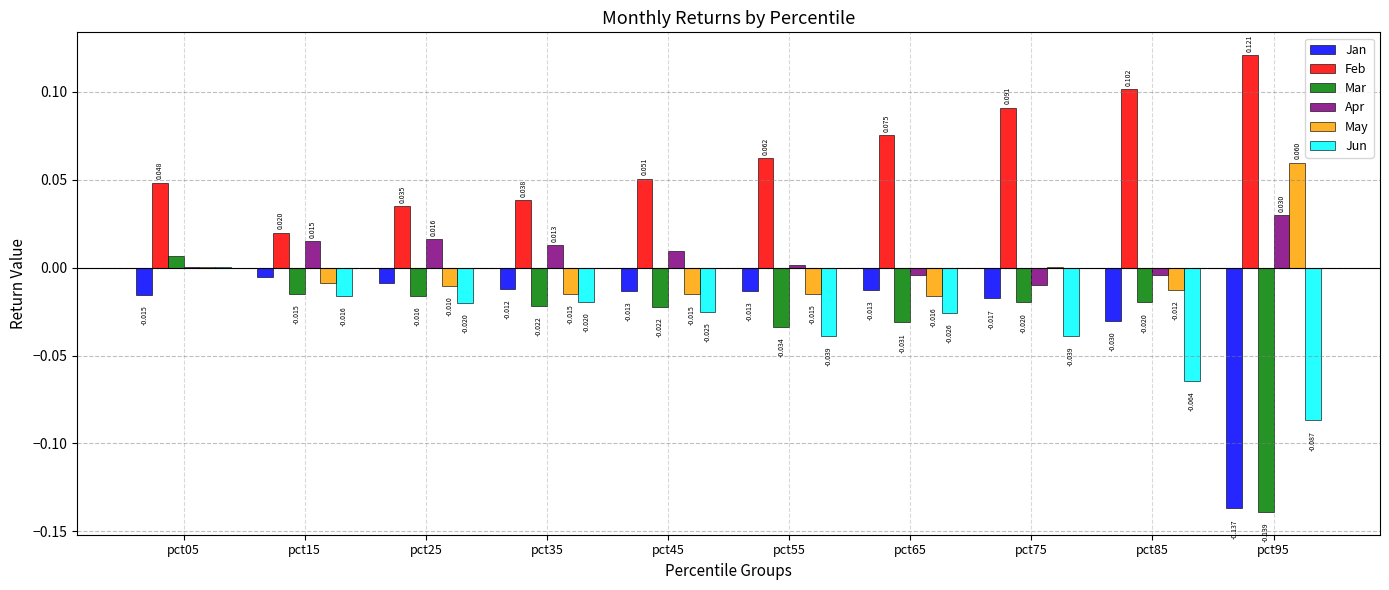

Which series changed the most between pct55 and pct75?

Feb